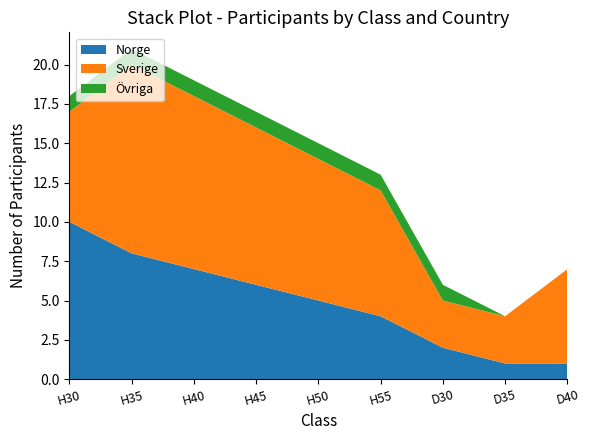

Reading right to left, extract all data points from this chart.

Norge: 1	1	2	4	5	6	7	8	10
Sverige: 6	3	3	8	9	10	11	12	7
Övriga: 0	0	1	1	1	1	1	1	1